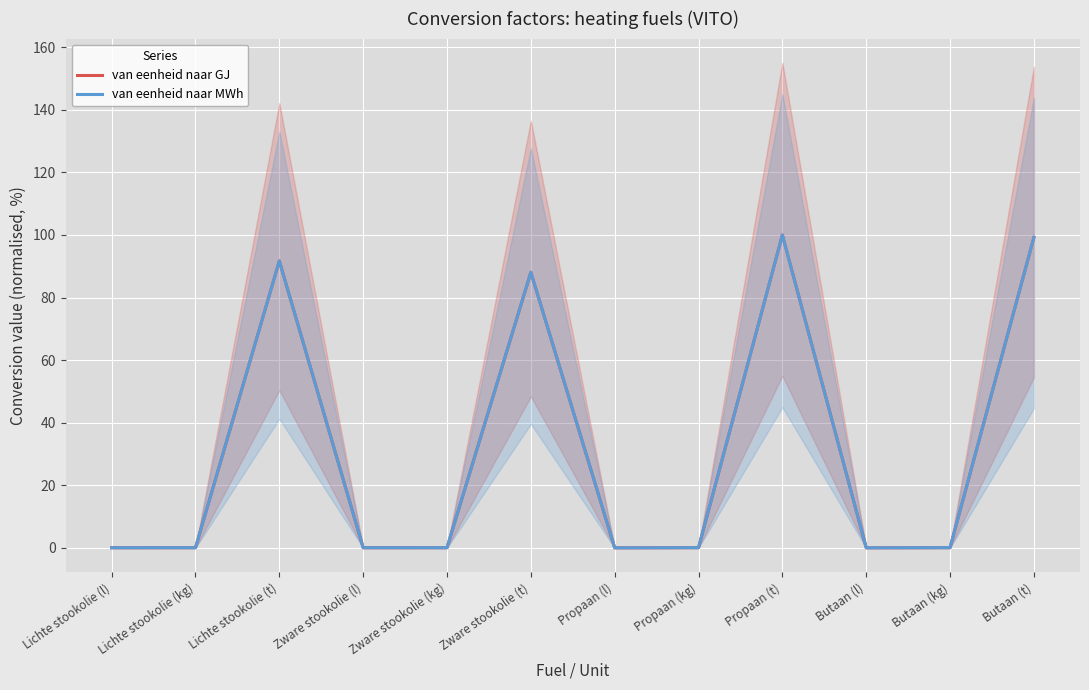

True or false: van eenheid naar MWh and van eenheid naar GJ intersect in this chart.

False